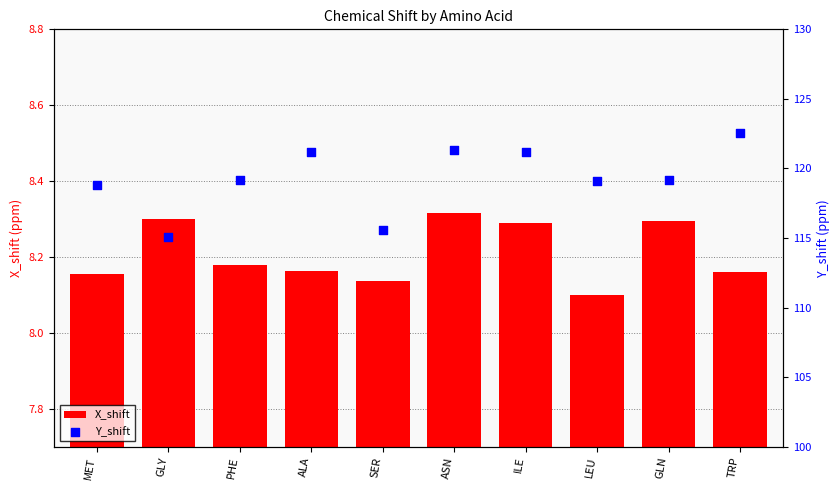

Which series has the largest Y range (max minus min)?

Y_shift